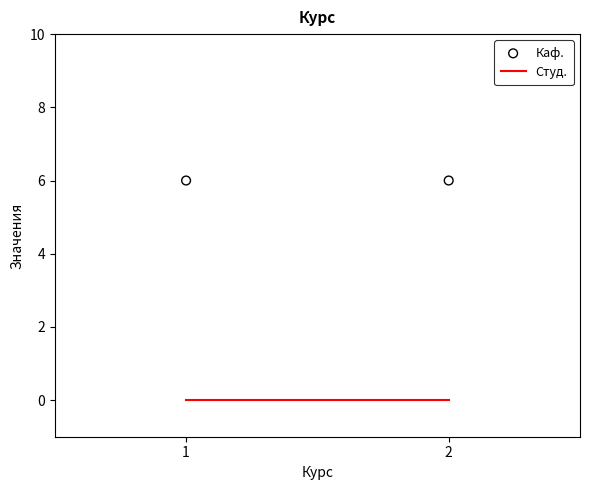

Is the value of Каф. at 1 greater than the value of Студ. at 1?

Yes